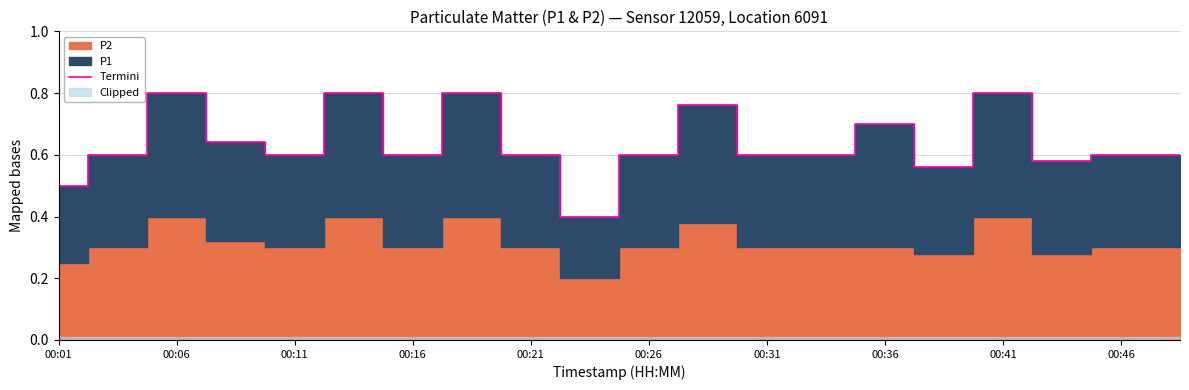

True or false: Termini has a value of 0.8 at 00:41.

True